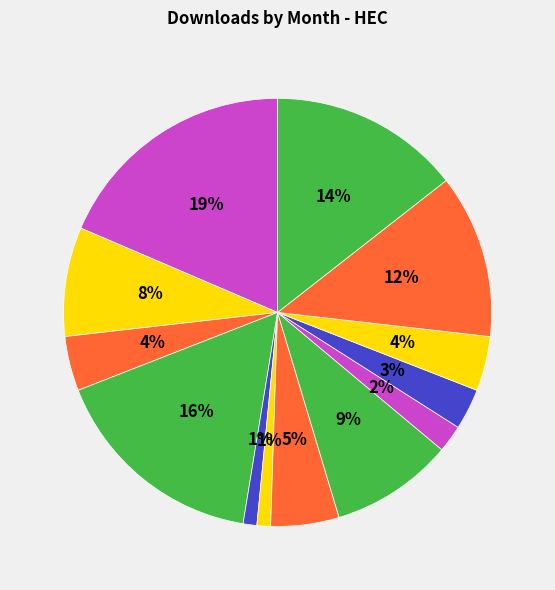

How many segments does this pie chart have?

13